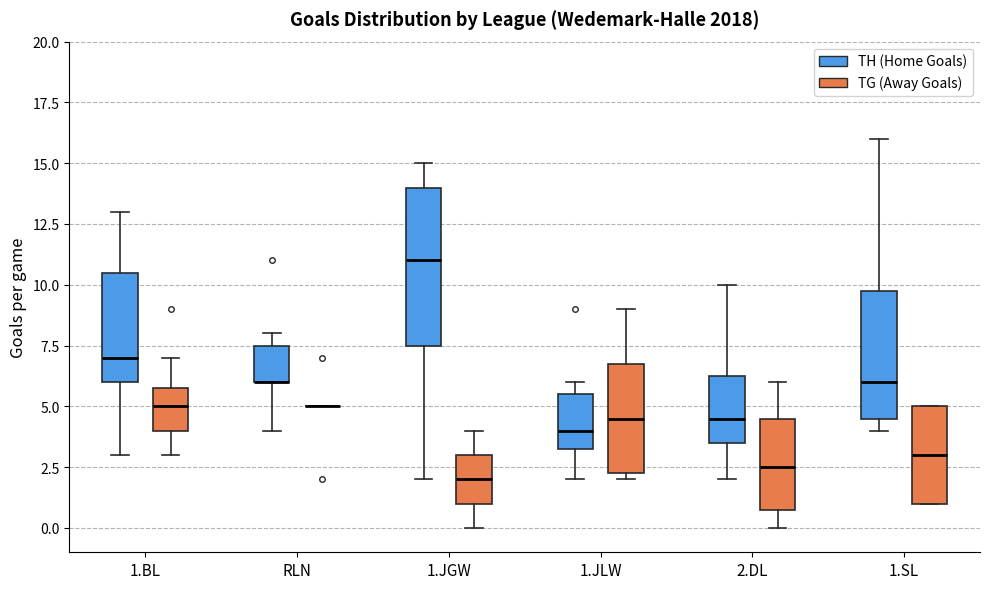

Where is the lower edge of the box for 1.JGW (TG (Away Goals)) on the y-axis? The values are not printed on the chart, so give them approximately, as read against the axis.

1.0